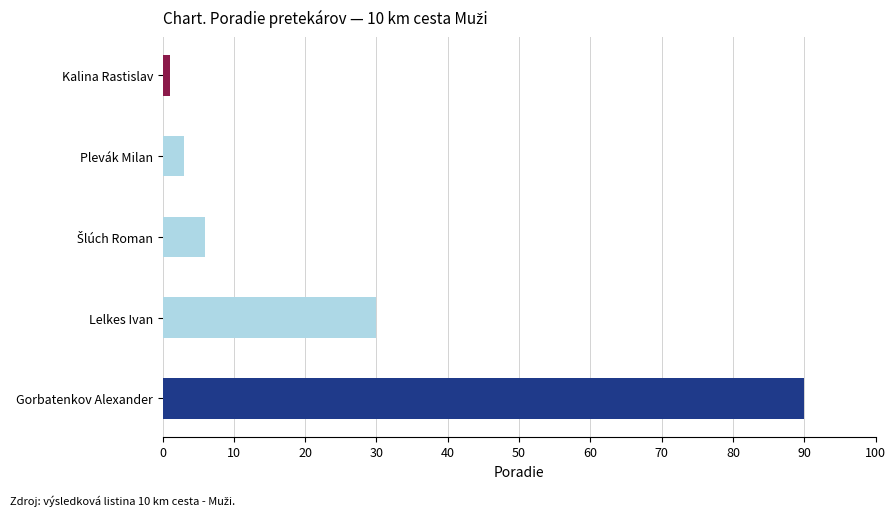

What is the average value?

26